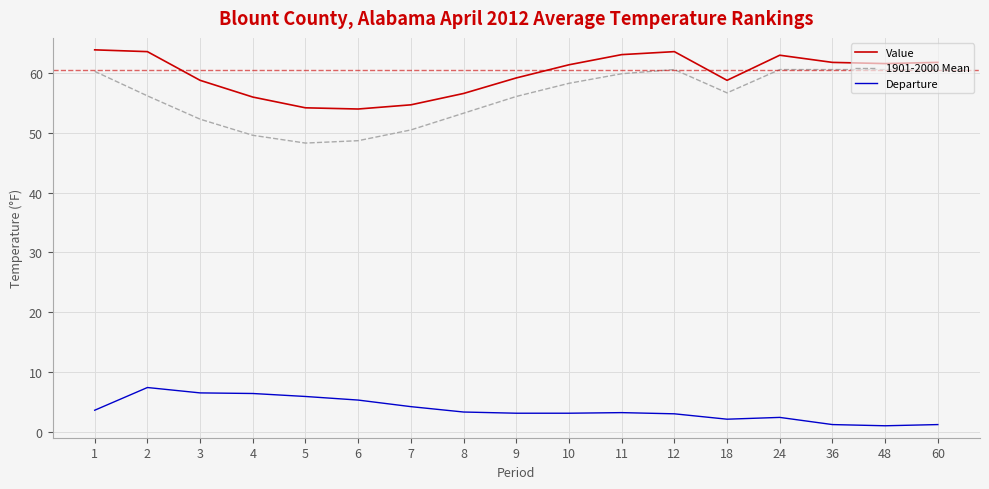

Read the Value value at 24.

63.0